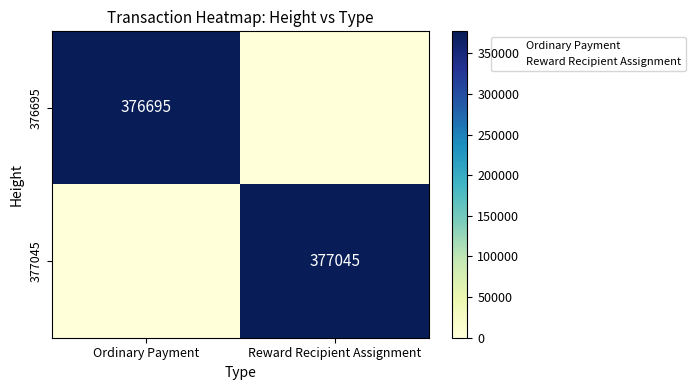

What is the sum of the 377045 values at Ordinary Payment and Reward Recipient Assignment?

377045